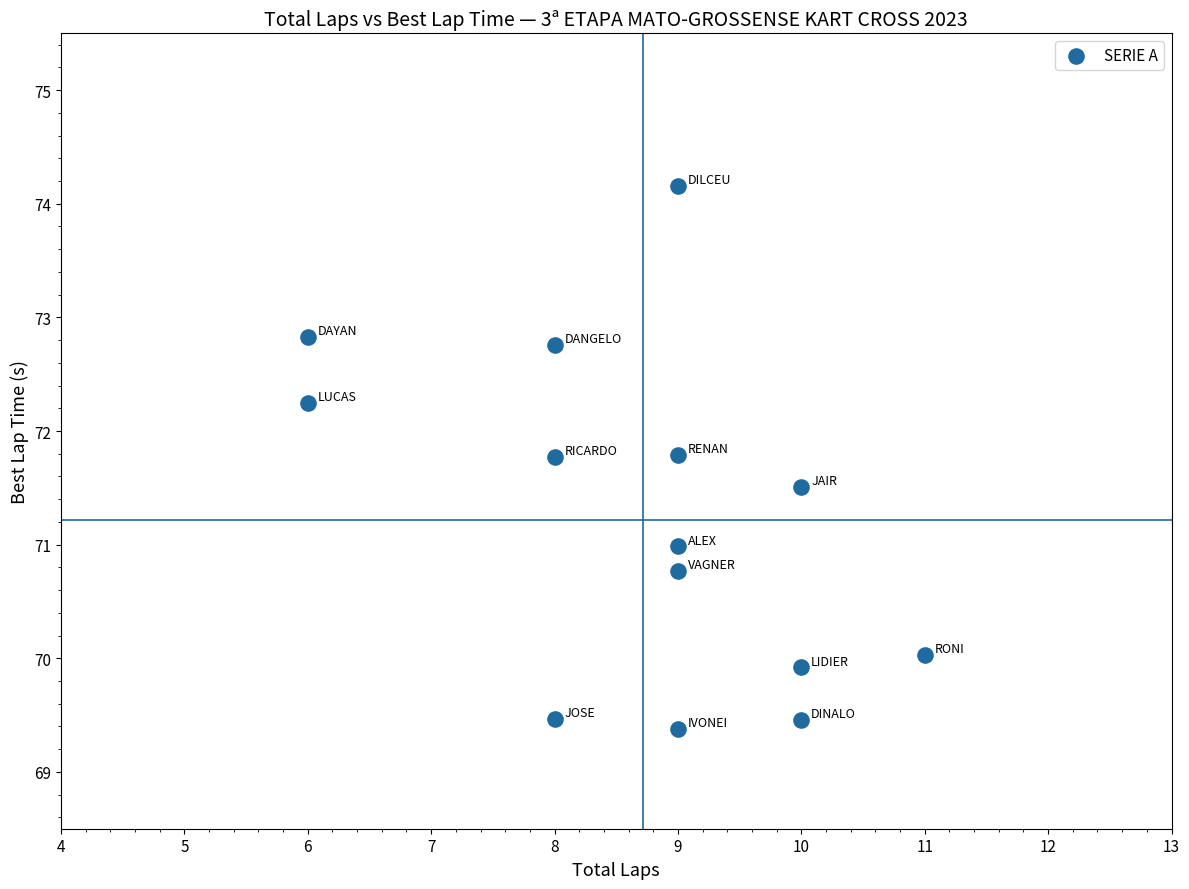

What is the range of X values (max minus min)?

5.0